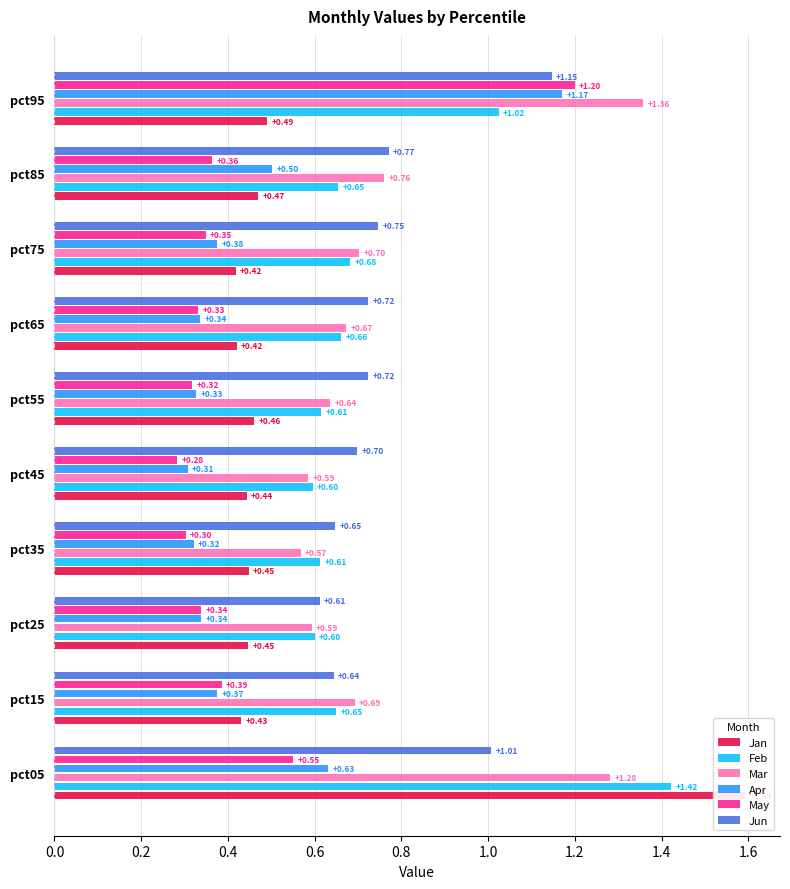

The Jun series shows 0.7 at pct55. True or false?

True